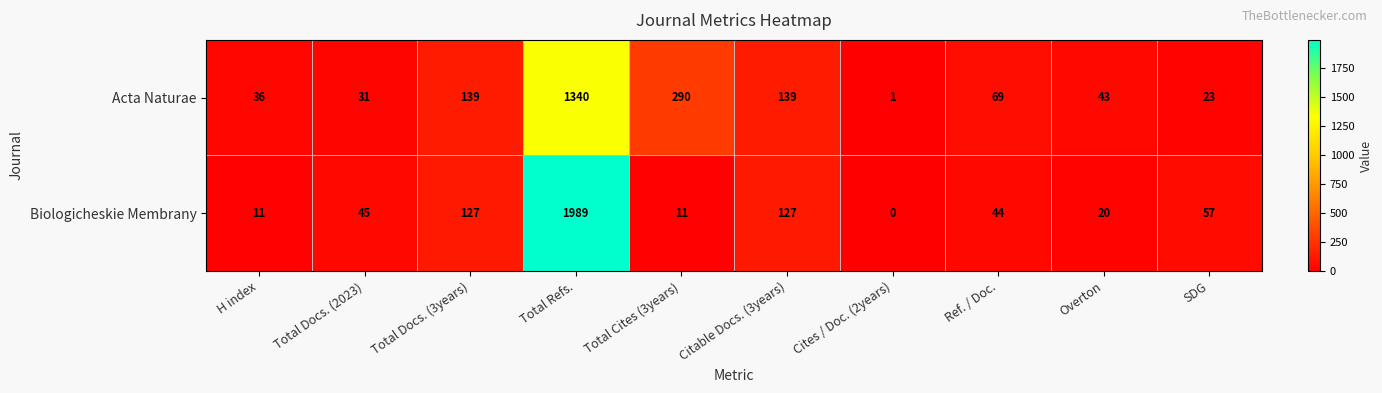

At Total Docs. (2023), list the series in order from smallest to largest.

Acta Naturae, Biologicheskie Membrany